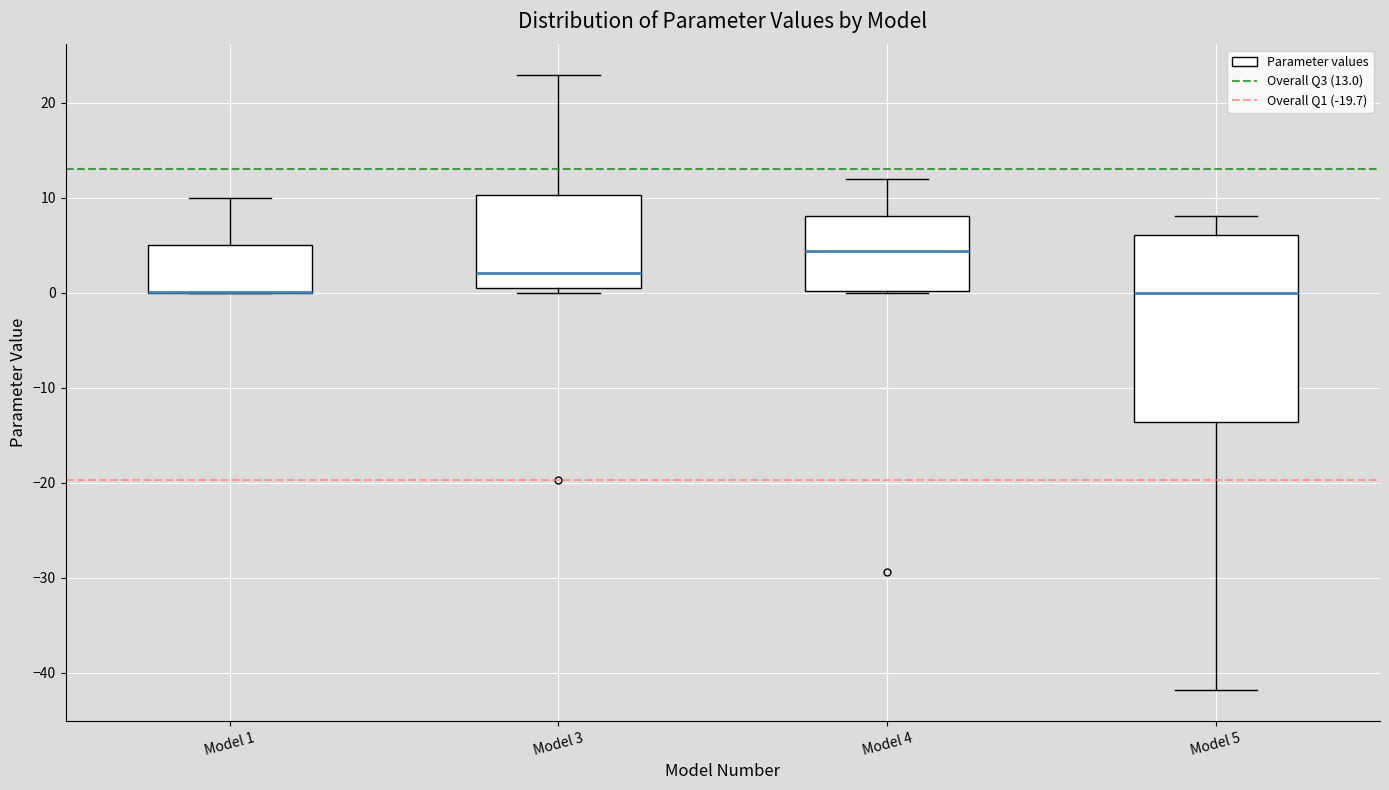

Reading left to right, read every box against the y-axis: the position of its median line, the range the box covers, and the ends of its whiskers. The values are not printed on the chart, so give them approximately, as read against the axis.

Model 1: median 0 (drawn on the box's lower edge), box 0 to 5, whiskers 0 to 10
Model 3: median 2, box 1 to 10, whiskers 0 to 23
Model 4: median 4, box 0 to 8, whiskers 0 to 12
Model 5: median 0, box -14 to 6, whiskers -42 to 8